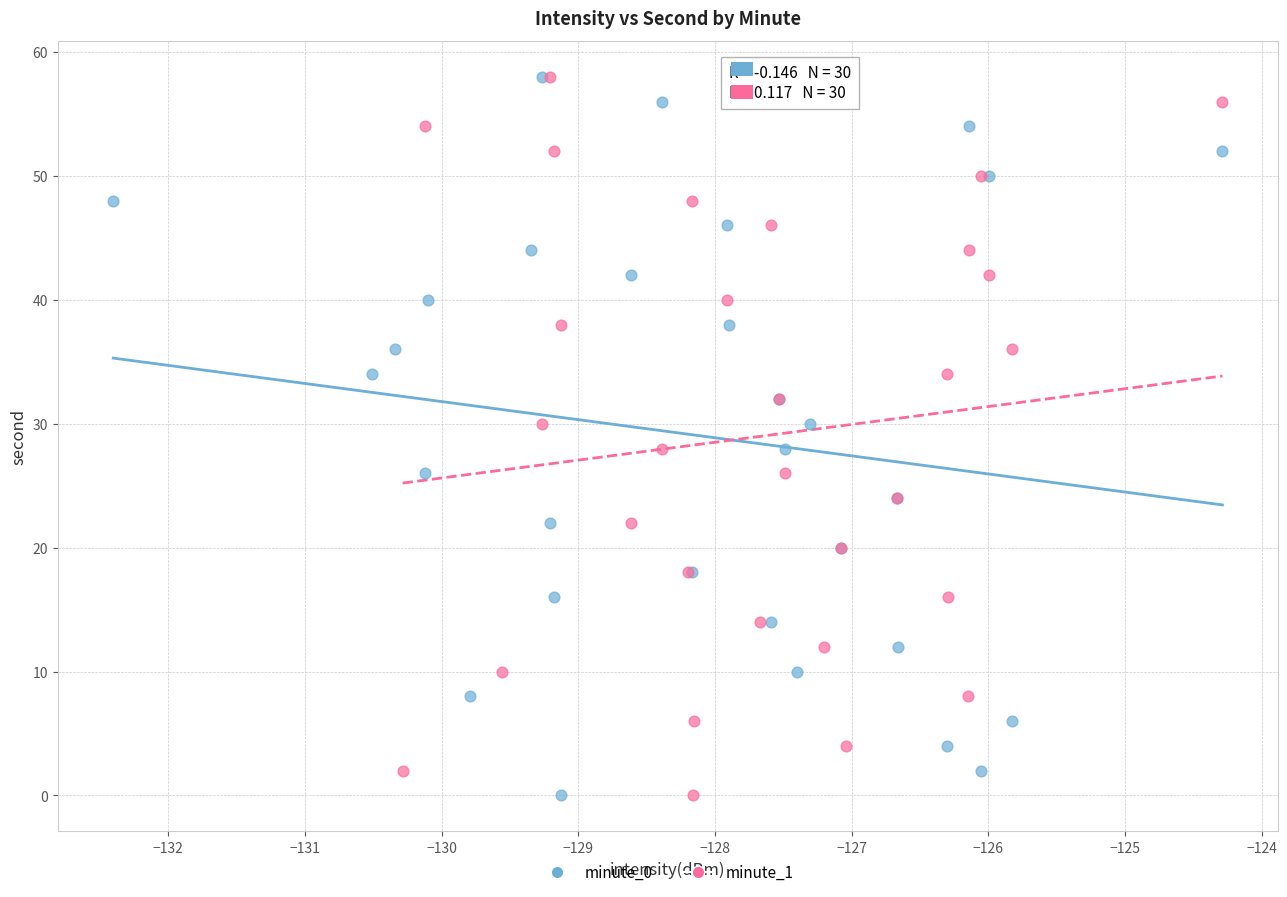

What are all the series names shown in the legend?

minute_0, minute_1